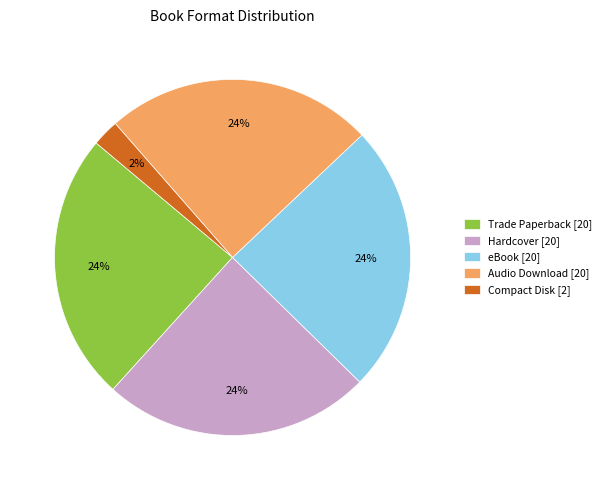

To the nearest percent, what percentage of the pie is Hardcover?

24%